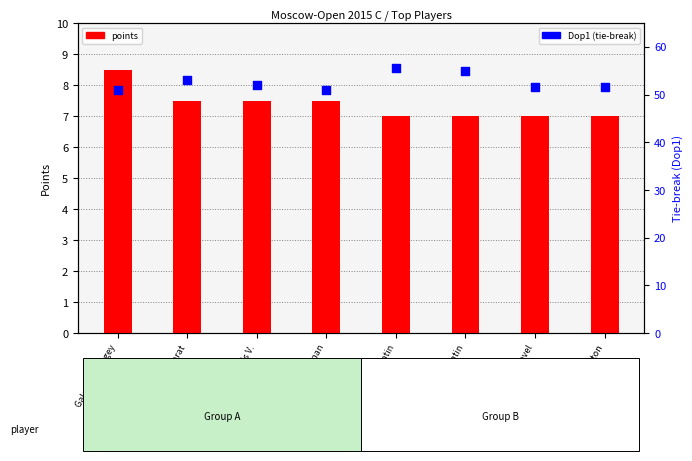

Is the value of points at Bazarov Konstantin greater than the value of Dop1 (tie-break) at Konaplev Anton?

No